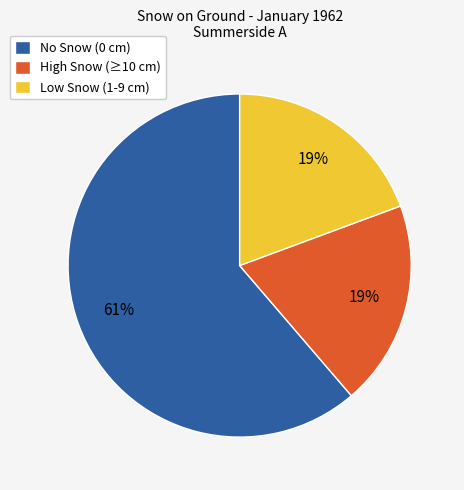

Is the sum of Low Snow (1-9 cm) and High Snow (≥10 cm) greater than half?

No